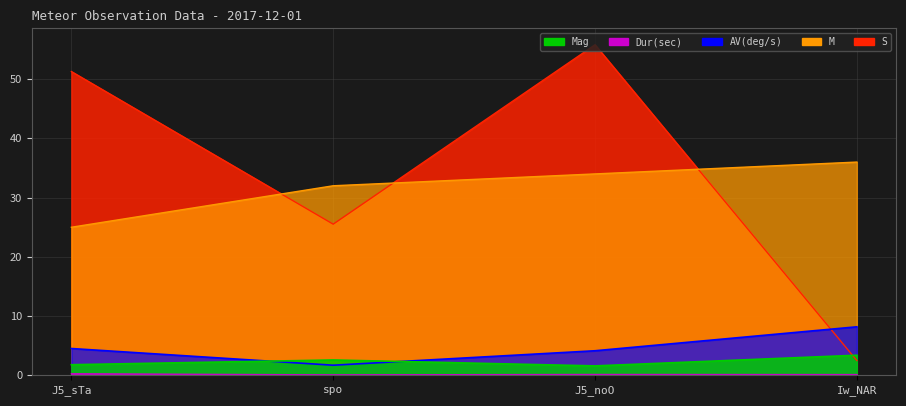

Rank the categories by M value from highest to lowest.

Iw_NAR, J5_noO, spo, J5_sTa